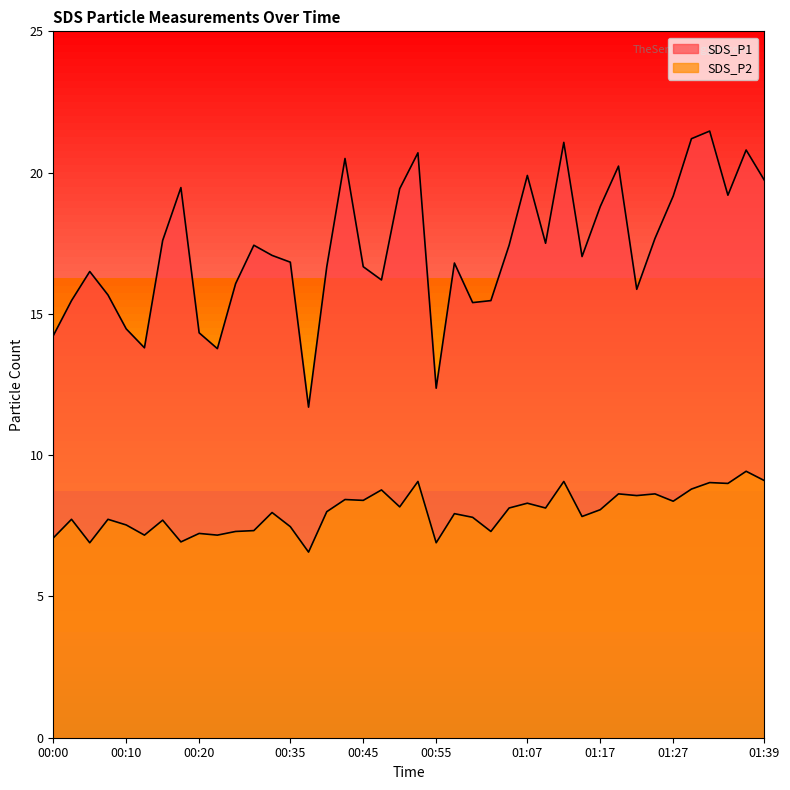

What is the label of the 34th point from the right?

00:15